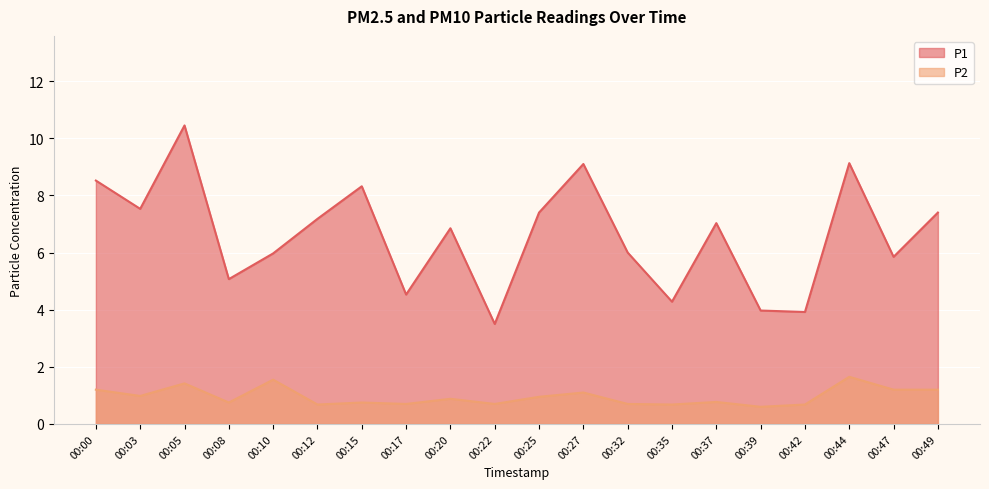

Reading left to right, transcribe all the data shown in this chart.

P1: 8.5	7.5	10.4	5.1	6.0	7.2	8.3	4.5	6.8	3.5	7.4	9.1	6.0	4.3	7.0	4.0	3.9	9.1	5.8	7.4
P2: 1.2	1.0	1.4	0.8	1.6	0.7	0.8	0.7	0.9	0.7	0.9	1.1	0.7	0.7	0.8	0.6	0.7	1.6	1.2	1.2